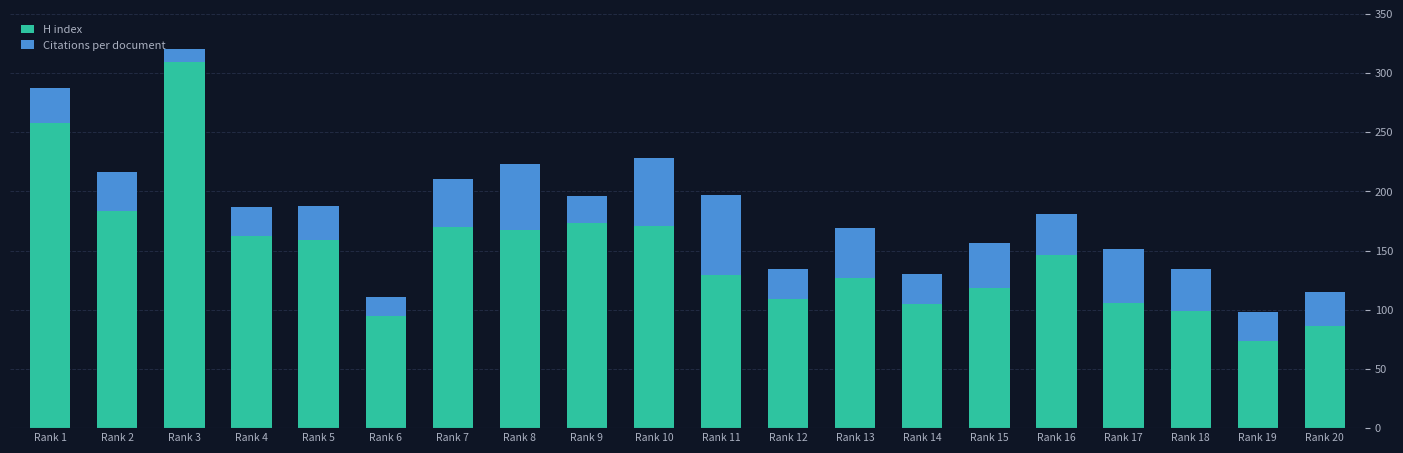

What are all the series names shown in the legend?

H index, Citations per document